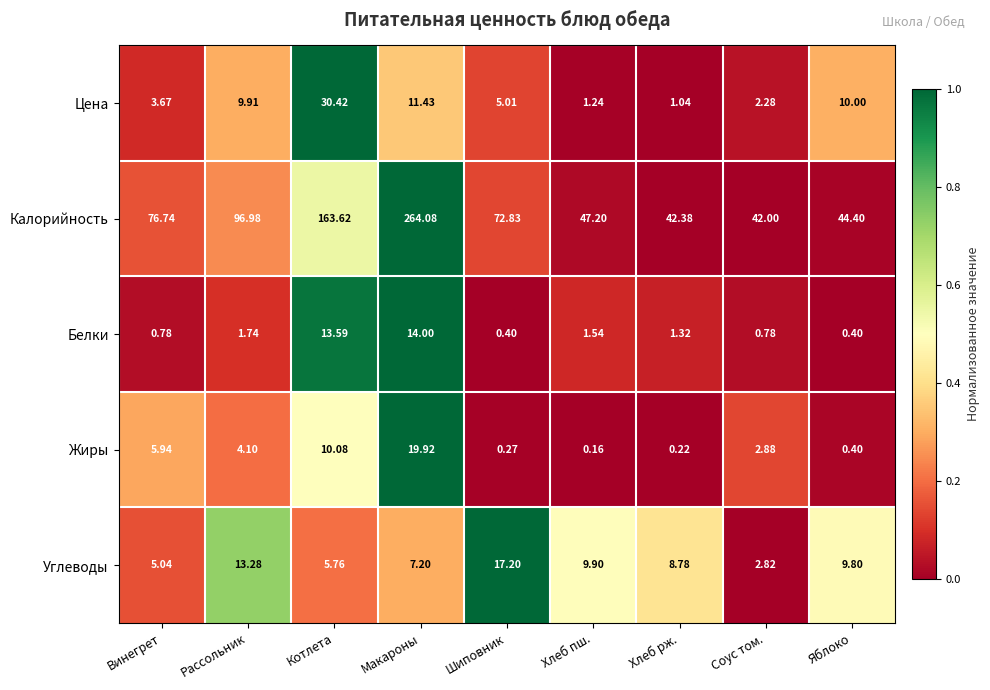

What is the spread (max minus min) of values at Соус том.?

41.2